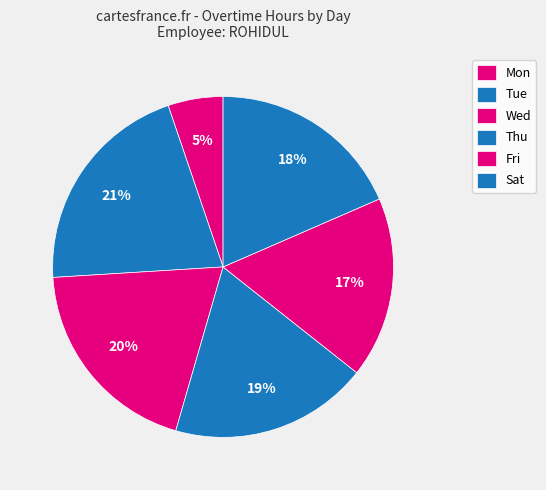

Count the number of slices in the pie.

6